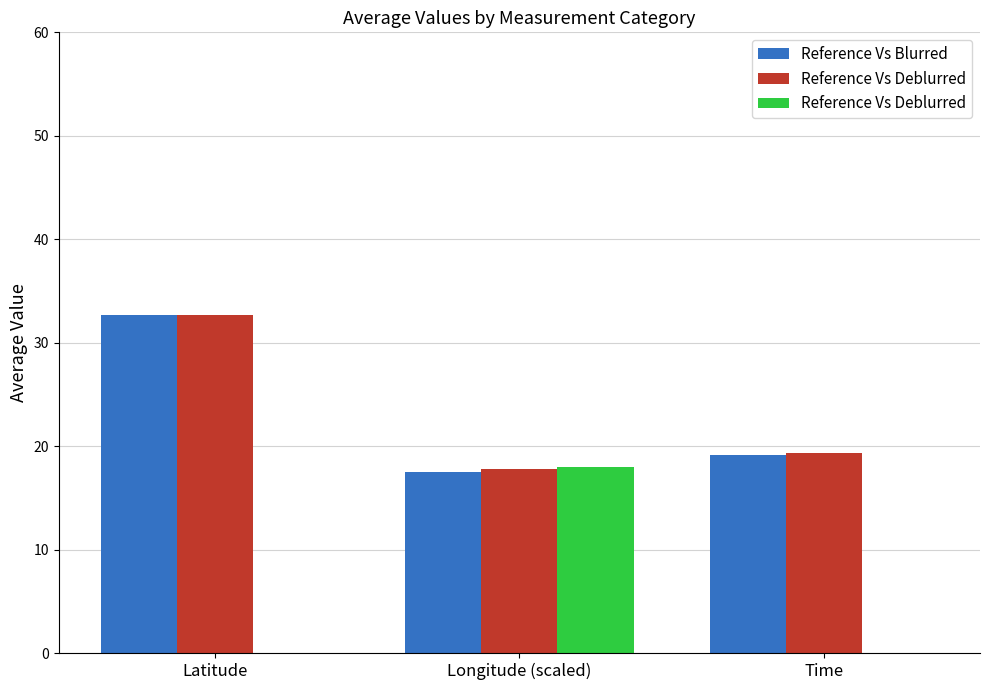

What is the sum of the Reference Vs Blurred values at Latitude and Time?

51.8